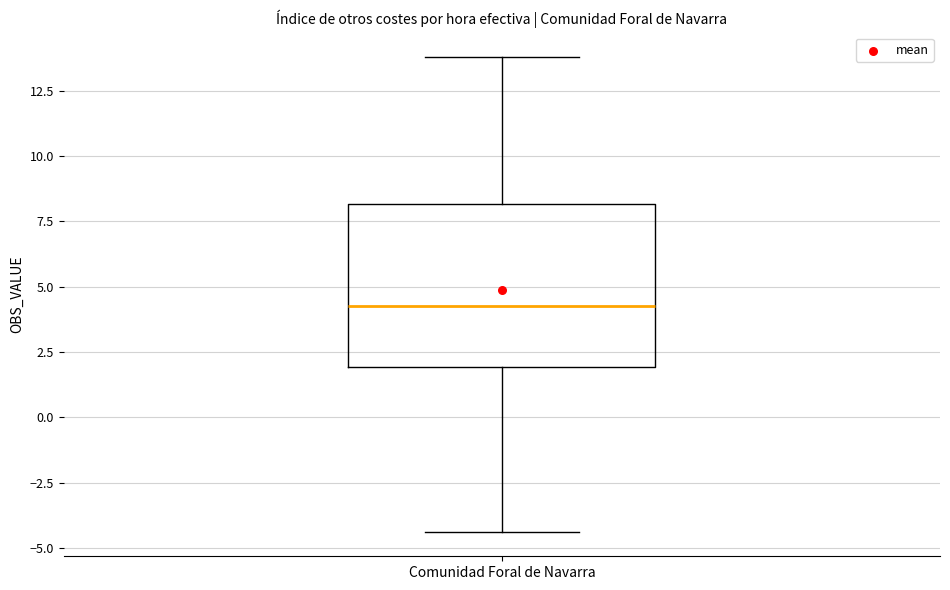

Read this box plot against the y-axis: the position of the median line, the range covered by the box, and the ends of both whiskers. The values are not printed on the chart, so give them approximately, as read against the axis.

median 4.5, box 2.0 to 8.0, whiskers -4.5 to 14.0